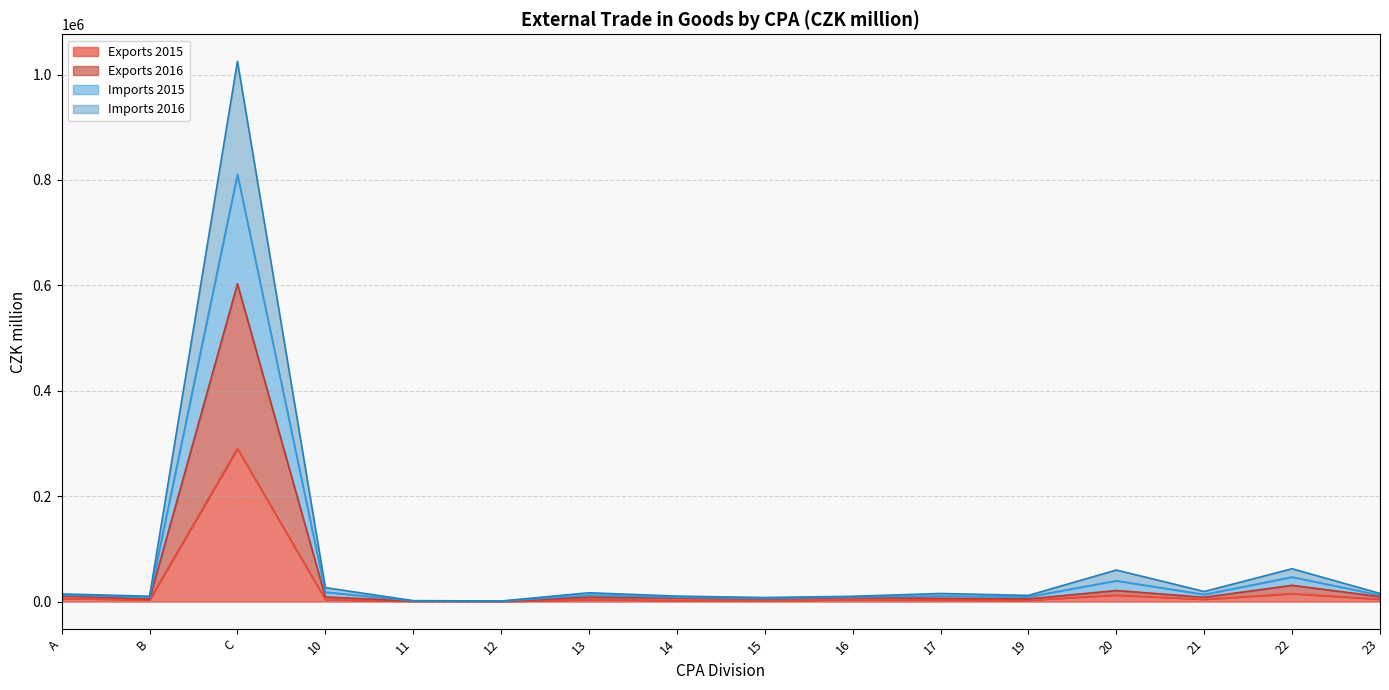

How many data points does each series have?

16